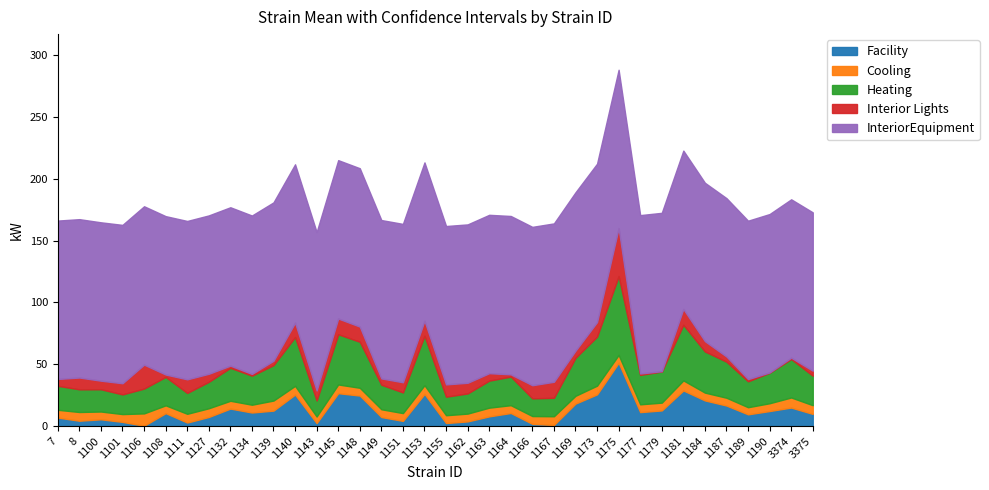

What is the total value across all series at 1145?

215.0